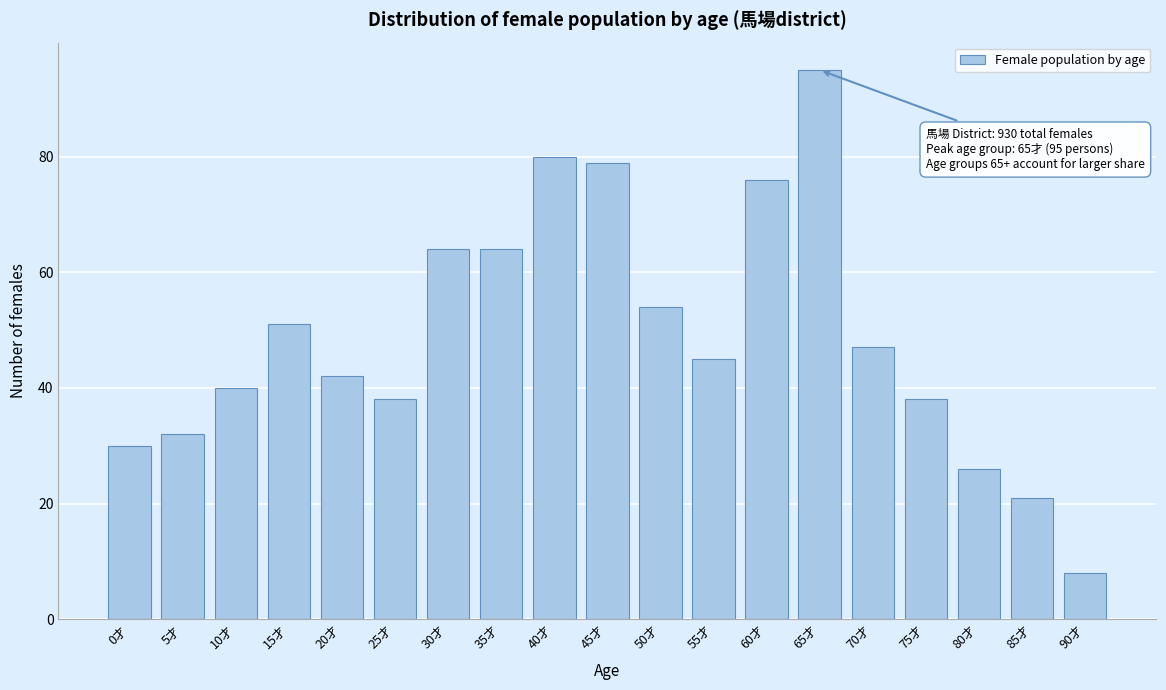

Reading right to left, extract all data points from this chart.

8	21	26	38	47	95	76	45	54	79	80	64	64	38	42	51	40	32	30